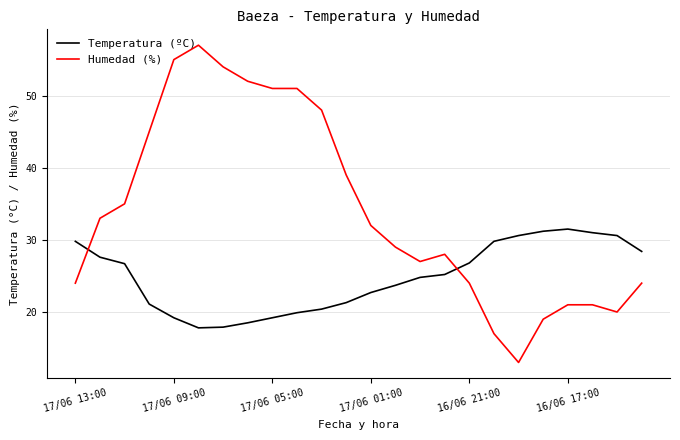

Count the number of data series in this chart.

2